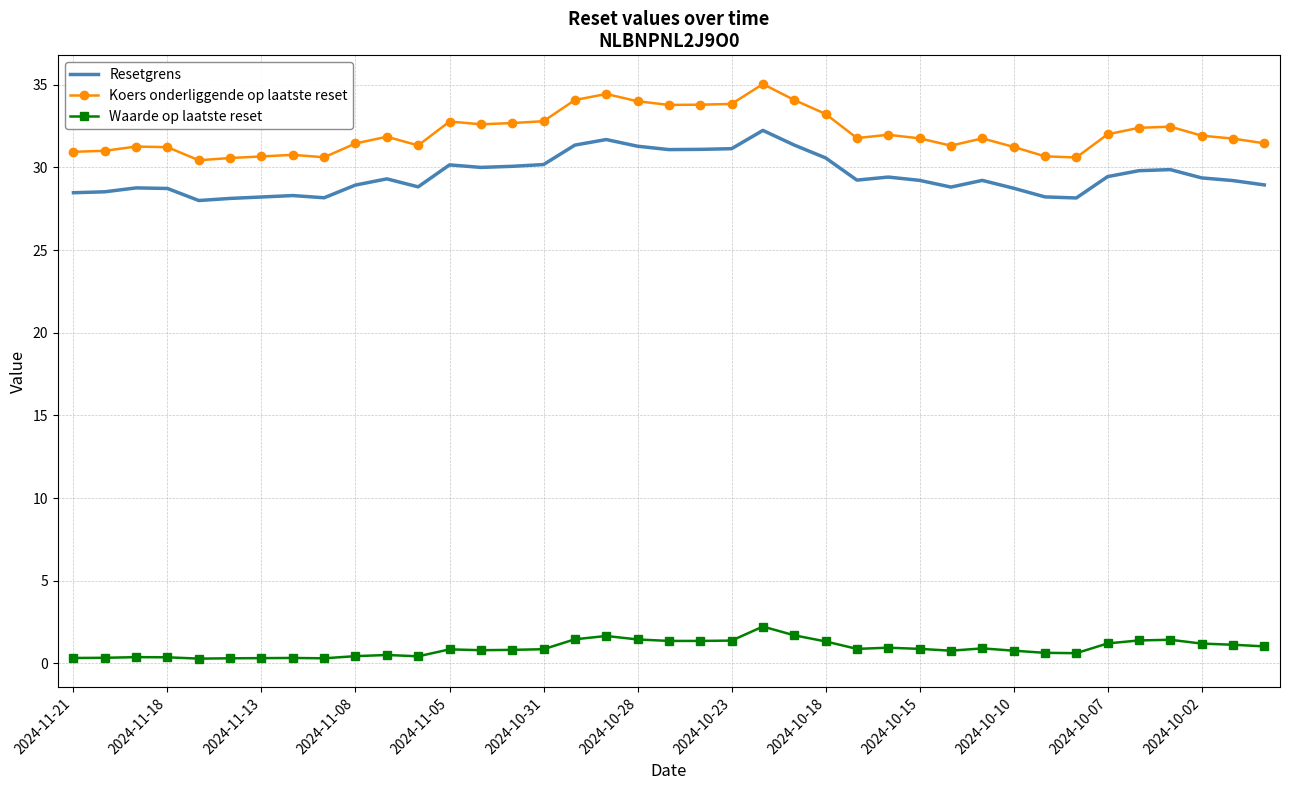

Which series has the widest spread of values?

Koers onderliggende op laatste reset